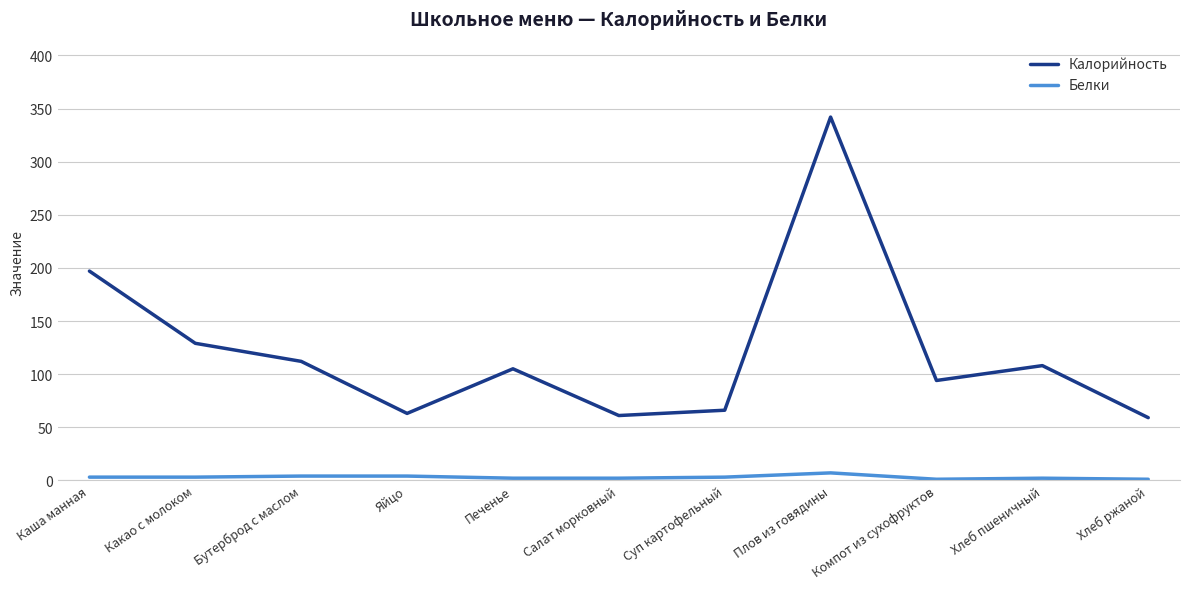

How many distinct data groups are displayed?

2